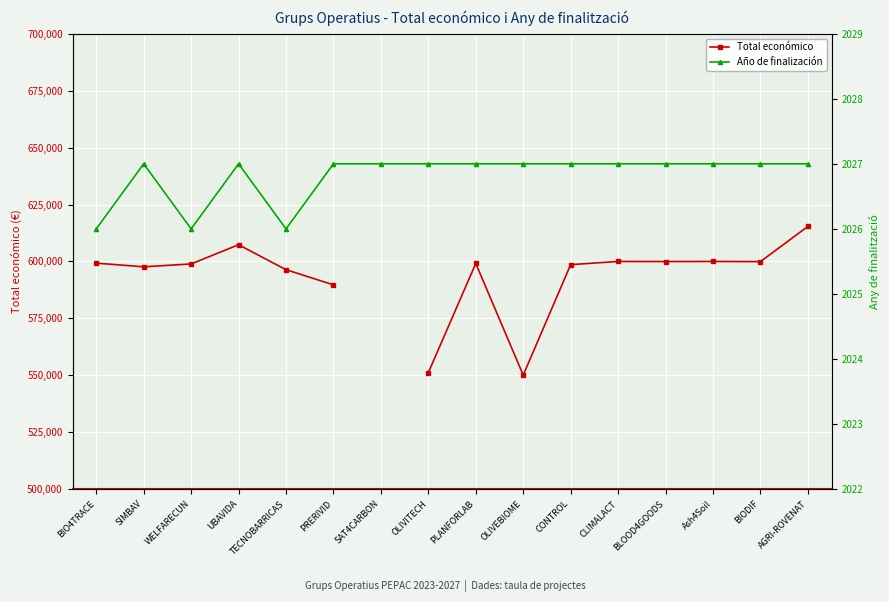

How many data points in Total económico are less than 599262?

8